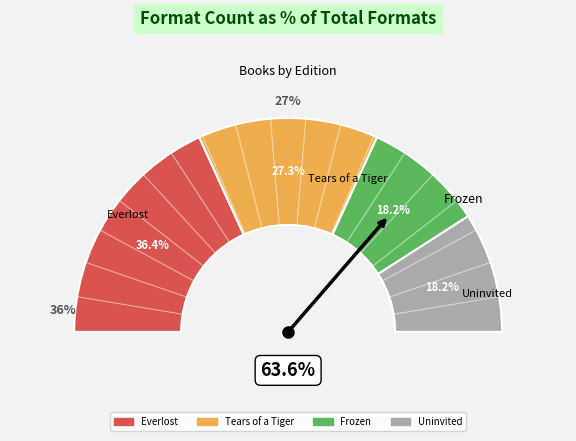

How many slices are in this pie chart?

4